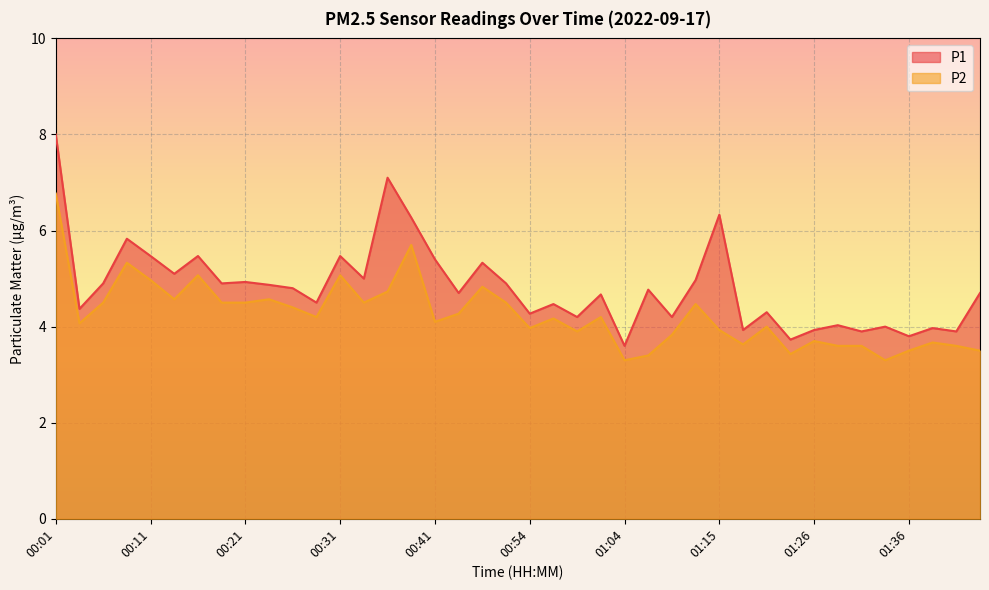

Is it true that P2 equals 7.6 at 00:52?

False